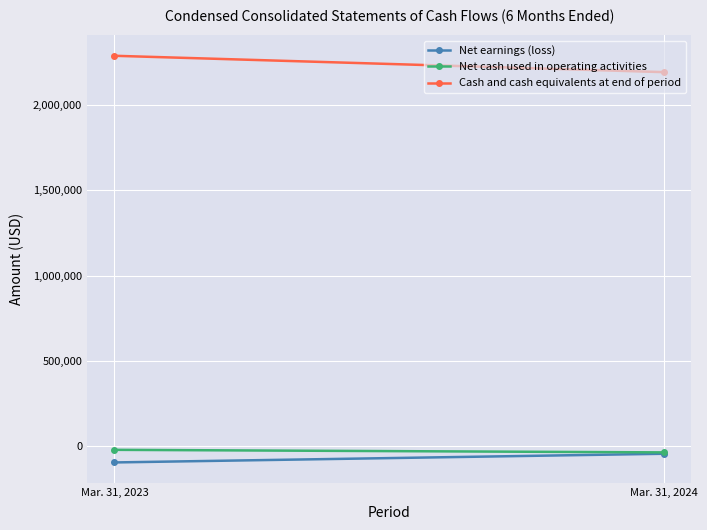

What is the average value of the Net earnings (loss) series?

-71500